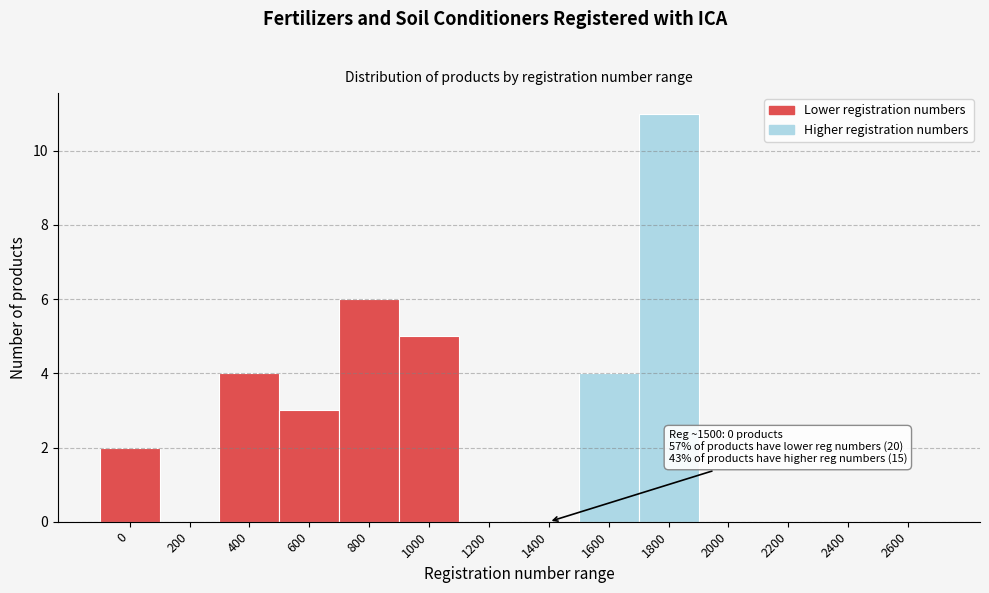

Reading left to right, extract all data points from this chart.

0=2	200=0	400=4	600=3	800=6	1000=5	1200=0	1400=0	1600=4	1800=11	2000=0	2200=0	2400=0	2600=0